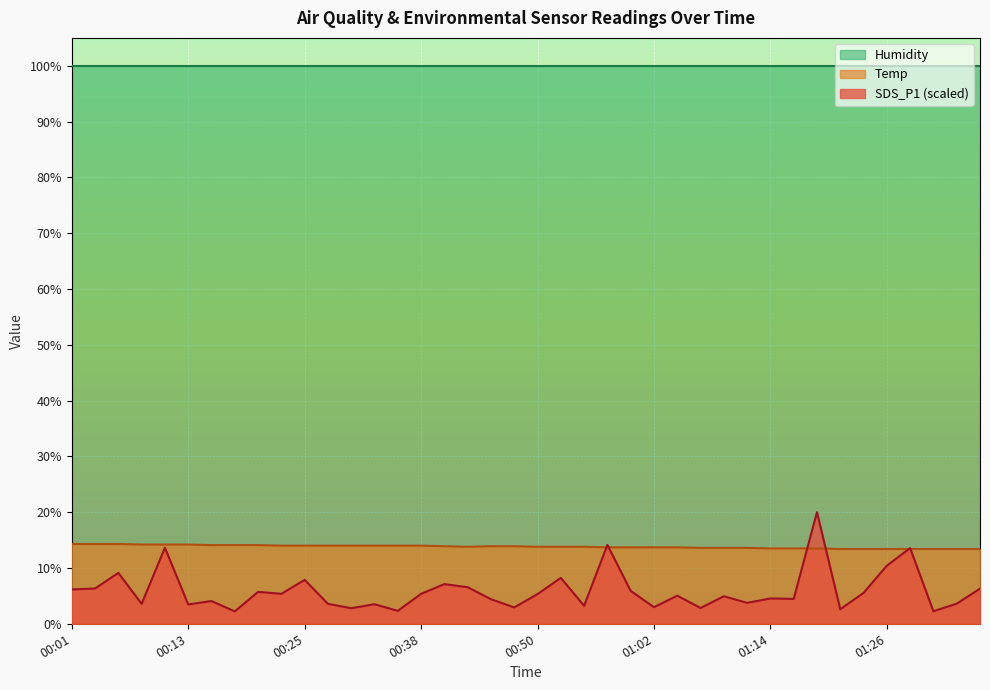

What is the maximum value for Humidity?

99.9